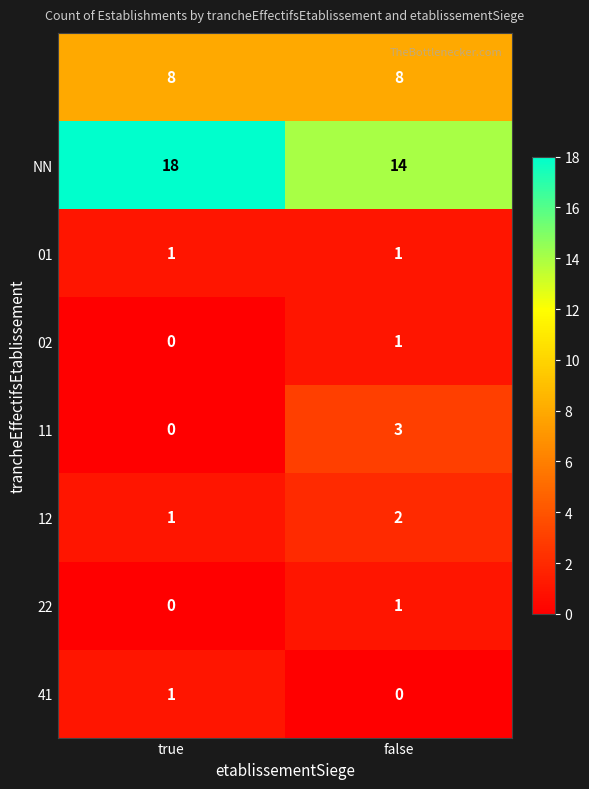

At which category is the sum across all series the highest?

false